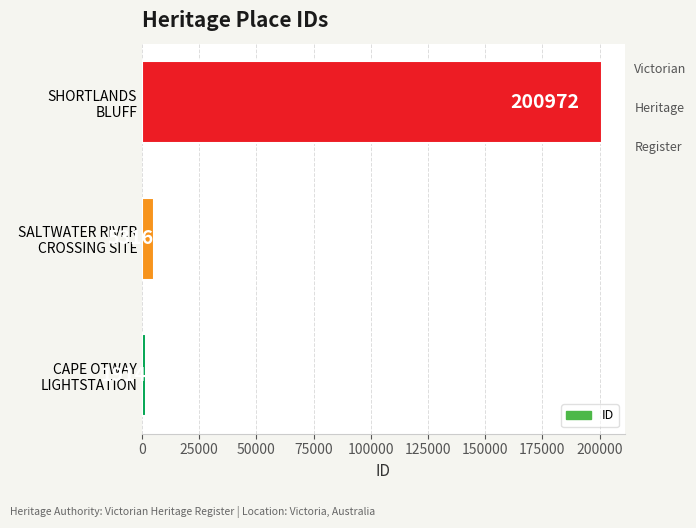

What is the sum of all values?

208202